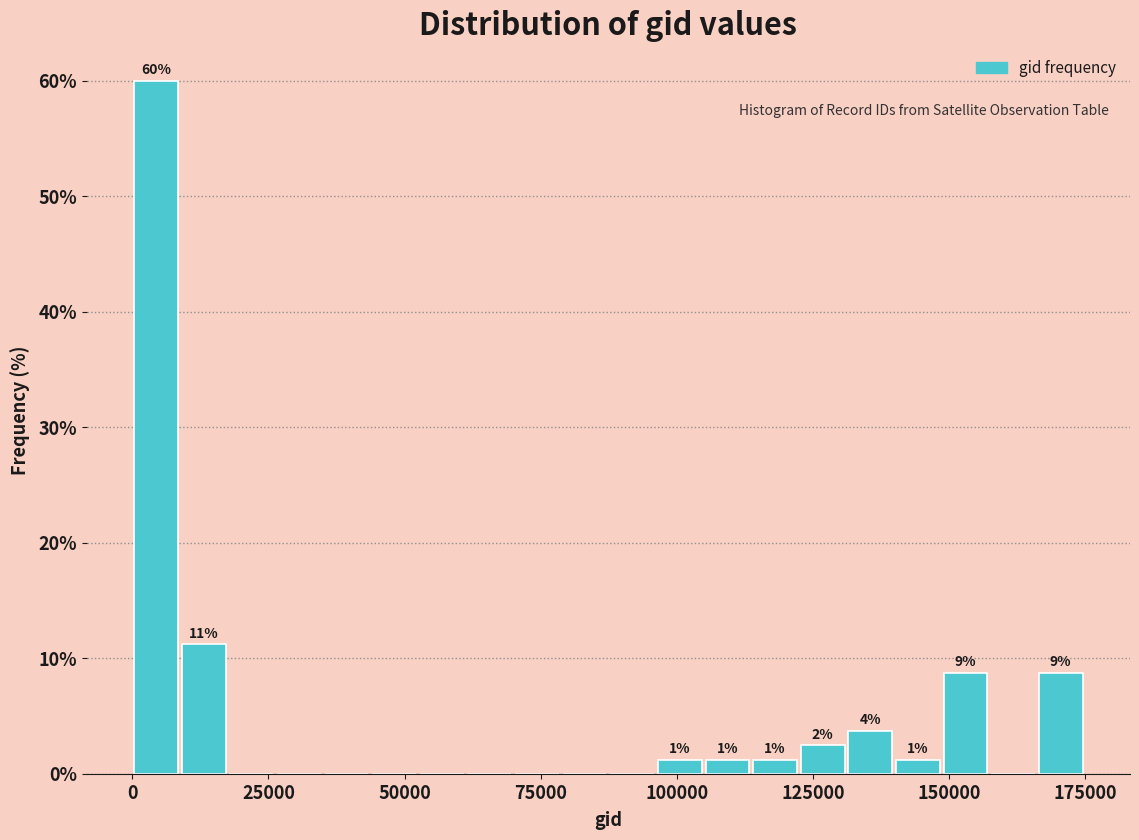

Read against the x-axis, roughly where is the centre of the tallest bar?

5000